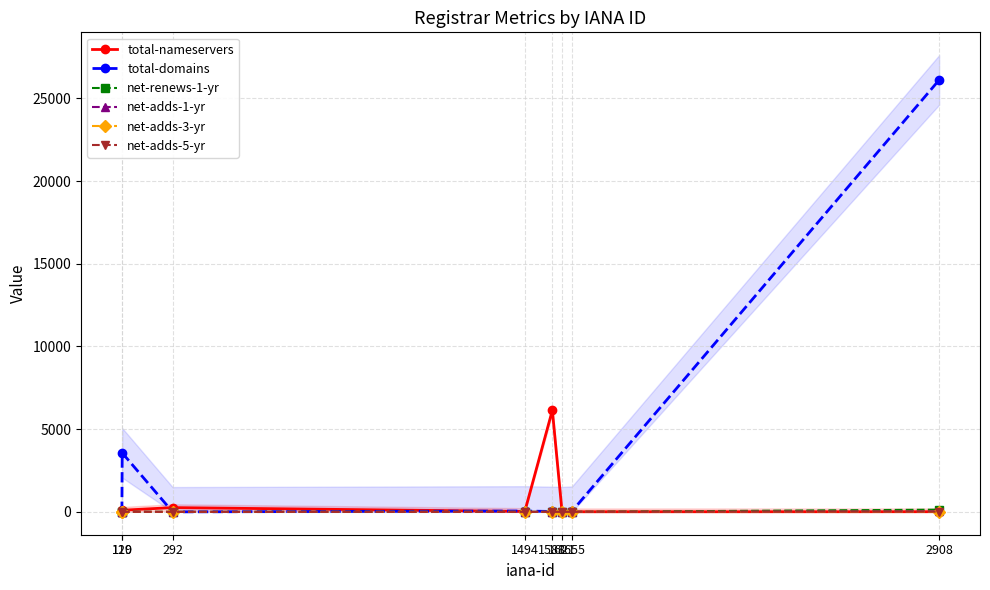

At which category is the sum across all series the highest?

2908